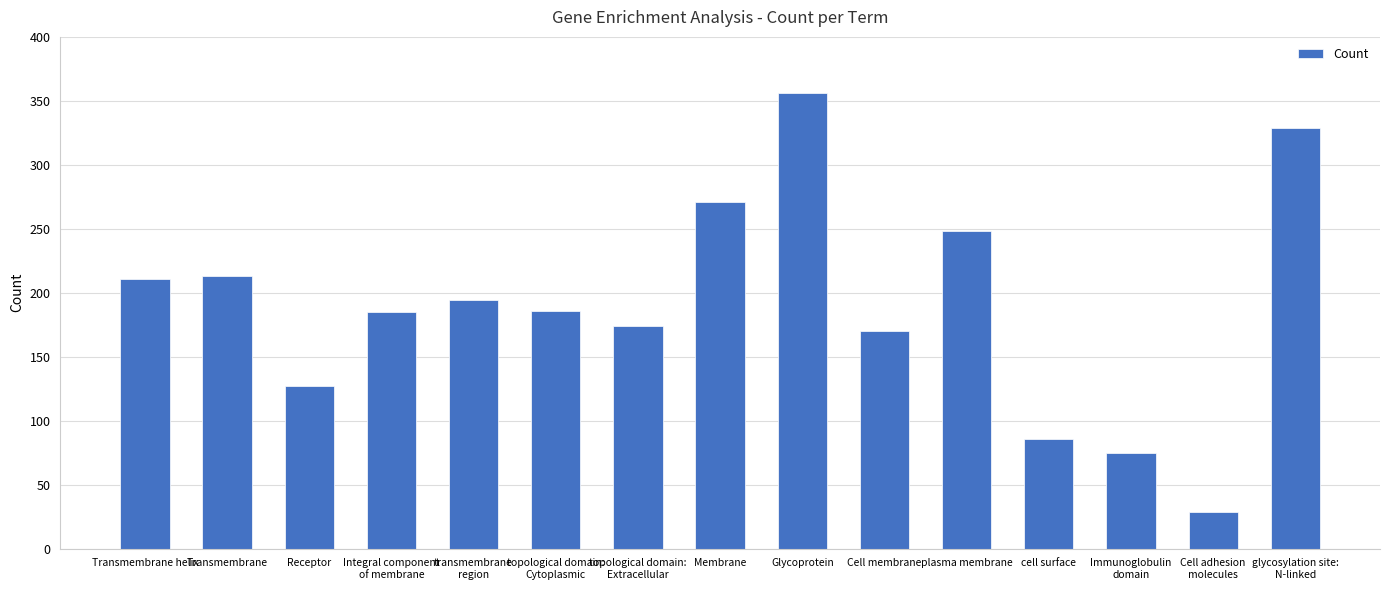

What is the value of the 11th bar from the left?

248